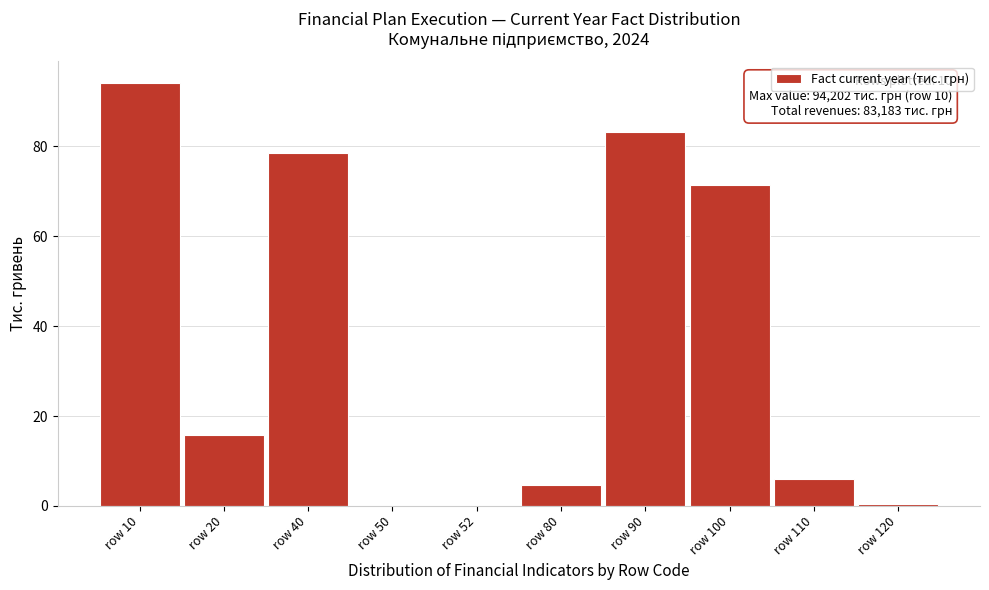

The value at row 100 is 119.6. True or false?

False